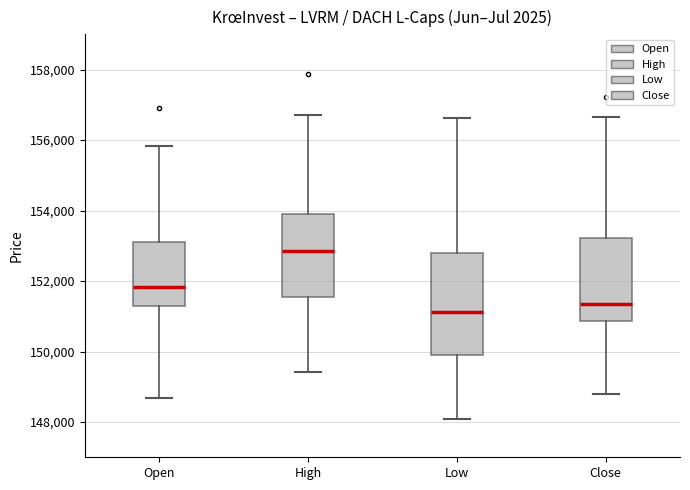

Which box is the tallest, from its lower edge to its upper edge?

Low